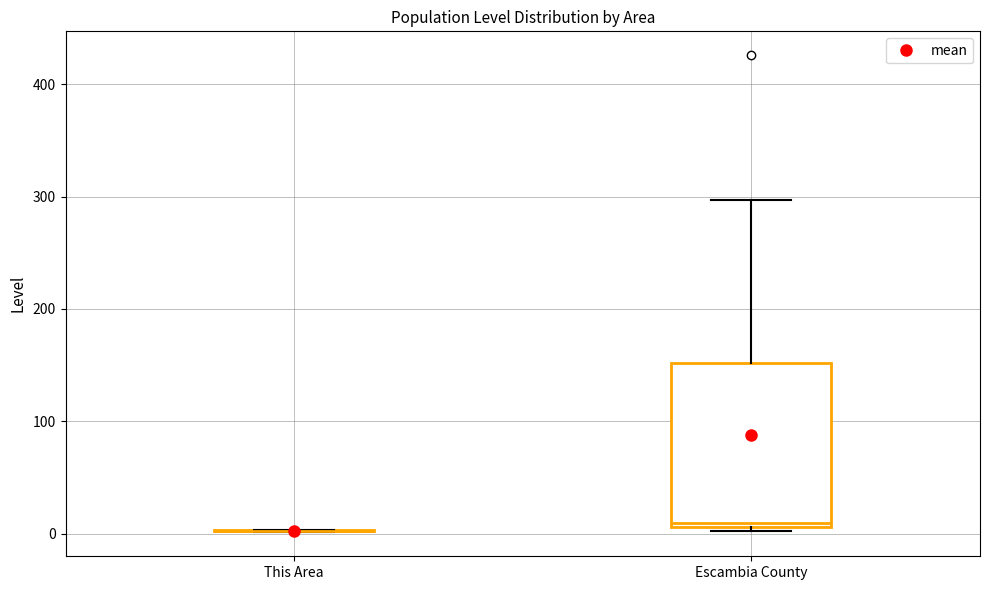

Which box is the tallest, from its lower edge to its upper edge?

Escambia County